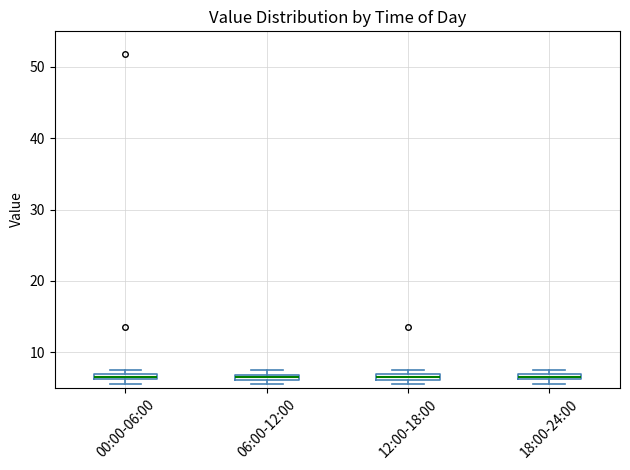

Where is the lower edge of the box for 12:00-18:00 on the y-axis? The values are not printed on the chart, so give them approximately, as read against the axis.

6